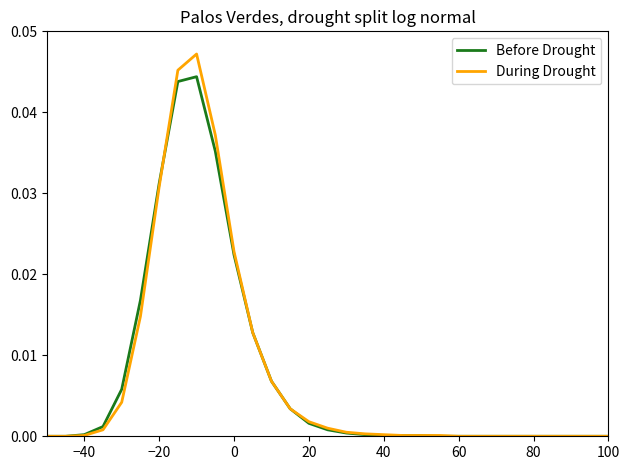

Rank the series by their maximum value, from highest to lowest.

During Drought, Before Drought